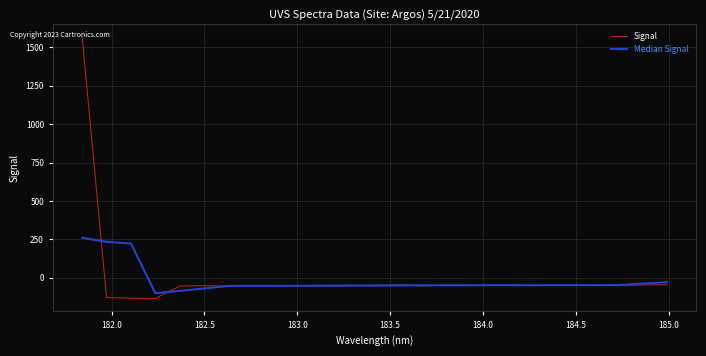

What is the highest value of the Signal series?

1565.7